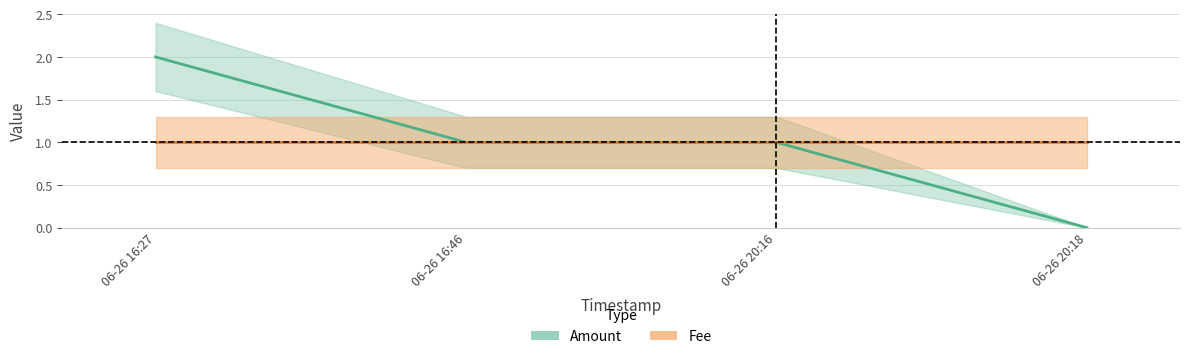

Count the number of values greater than 1.

1